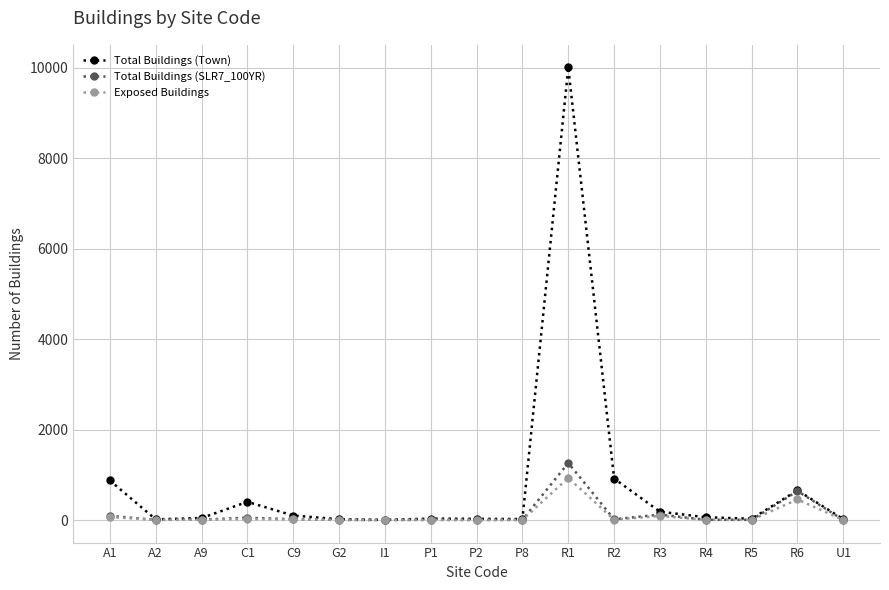

What is the value of the Exposed Buildings point at the 8th from the left?

3